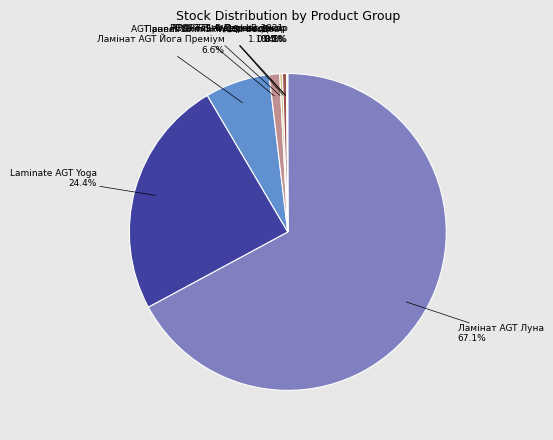

Is there any slice that represents more than half of the pie?

Yes